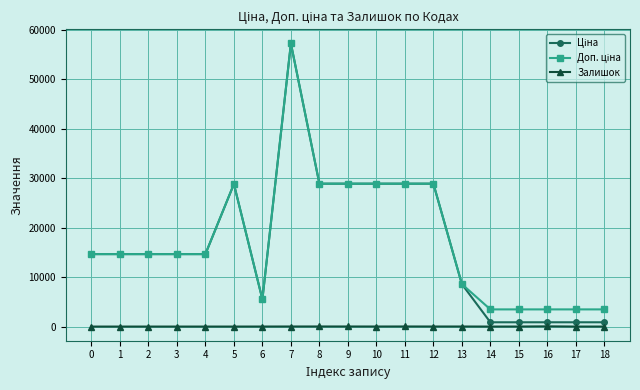

At which category is the sum across all series the highest?

7